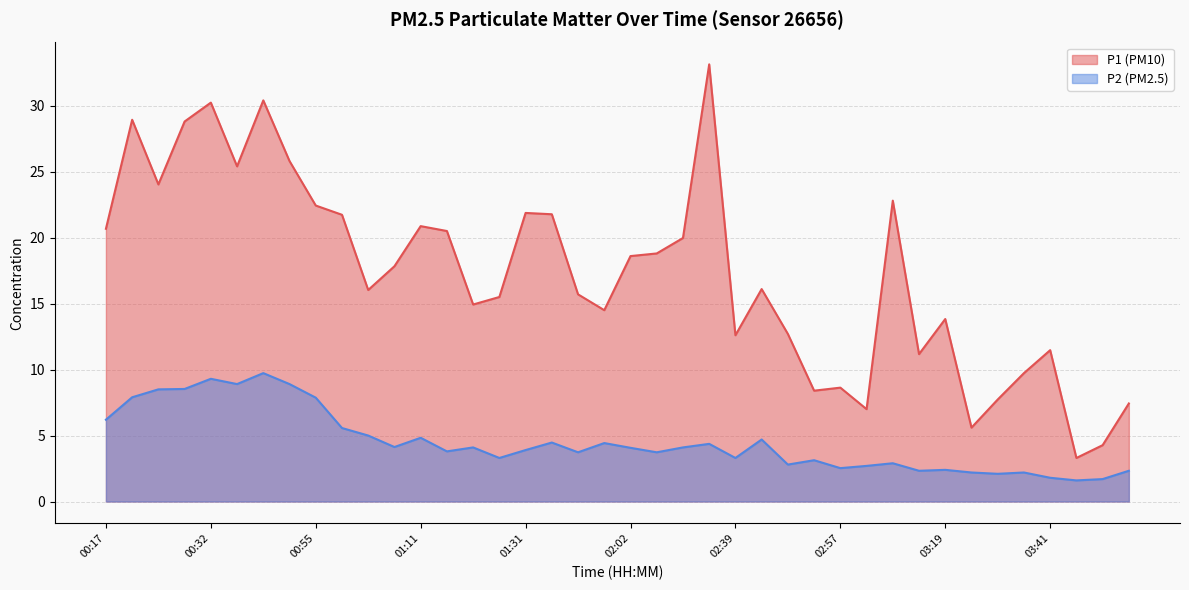

Reading left to right, extract all data points from this chart.

P1: 00:17=20.7	00:23=28.9	00:27=24.0	00:29=28.8	00:32=30.2	00:35=25.4	00:41=30.4	00:48=25.8	00:55=22.4	01:02=21.7	01:05=16.0	01:08=17.8	01:11=20.9	01:14=20.5	01:20=14.9	01:24=15.5	01:31=21.9	01:37=21.8	01:48=15.7	01:51=14.5	02:02=18.6	02:05=18.8	02:26=20.0	02:36=33.1	02:39=12.6	02:42=16.1	02:51=12.7	02:54=8.4	02:57=8.6	03:00=7.0	03:03=22.8	03:06=11.2	03:19=13.8	03:24=5.6	03:35=7.7	03:38=9.7	03:41=11.5	03:51=3.3	03:54=4.3	03:57=7.4
P2: 00:17=6.2	00:23=7.9	00:27=8.5	00:29=8.5	00:32=9.3	00:35=8.9	00:41=9.7	00:48=8.9	00:55=7.9	01:02=5.6	01:05=5.0	01:08=4.1	01:11=4.8	01:14=3.8	01:20=4.1	01:24=3.3	01:31=3.9	01:37=4.5	01:48=3.7	01:51=4.4	02:02=4.1	02:05=3.7	02:26=4.1	02:36=4.4	02:39=3.3	02:42=4.7	02:51=2.8	02:54=3.1	02:57=2.5	03:00=2.7	03:03=2.9	03:06=2.3	03:19=2.4	03:24=2.2	03:35=2.1	03:38=2.2	03:41=1.8	03:51=1.6	03:54=1.7	03:57=2.3